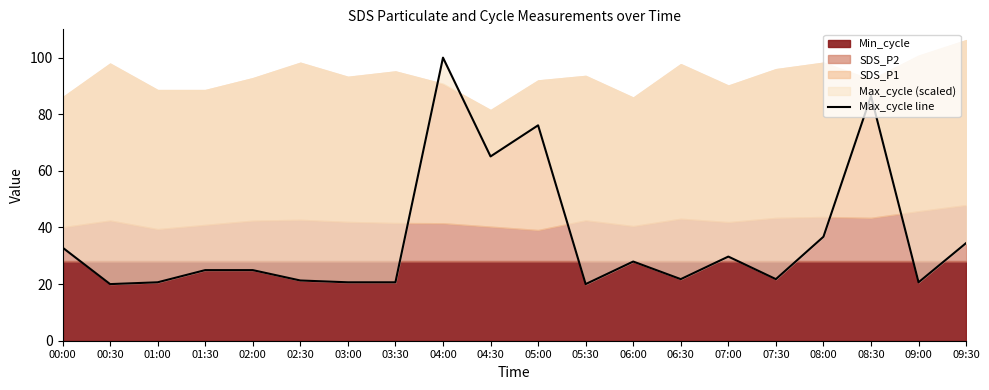

How many values are below 24?

9